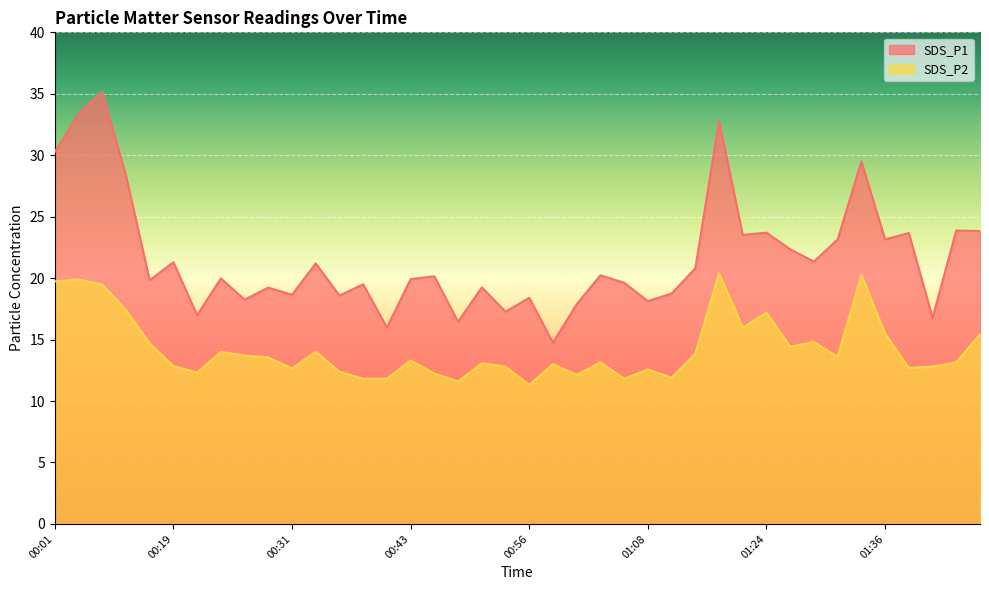

At which label does SDS_P2 reach its peak?

01:16